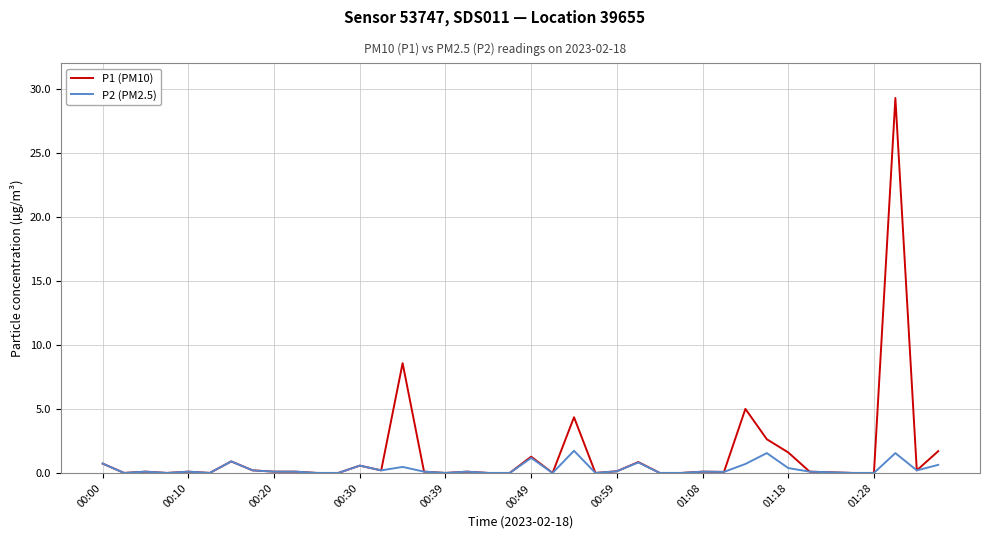

List the series in order of their peak value, lowest first.

P2 (PM2.5), P1 (PM10)